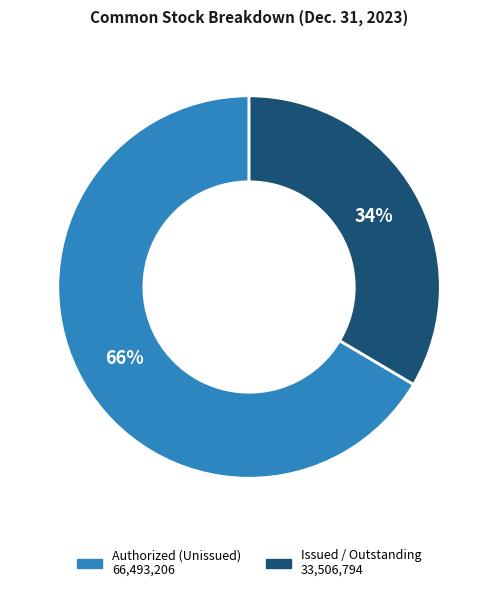

How many segments does this pie chart have?

2